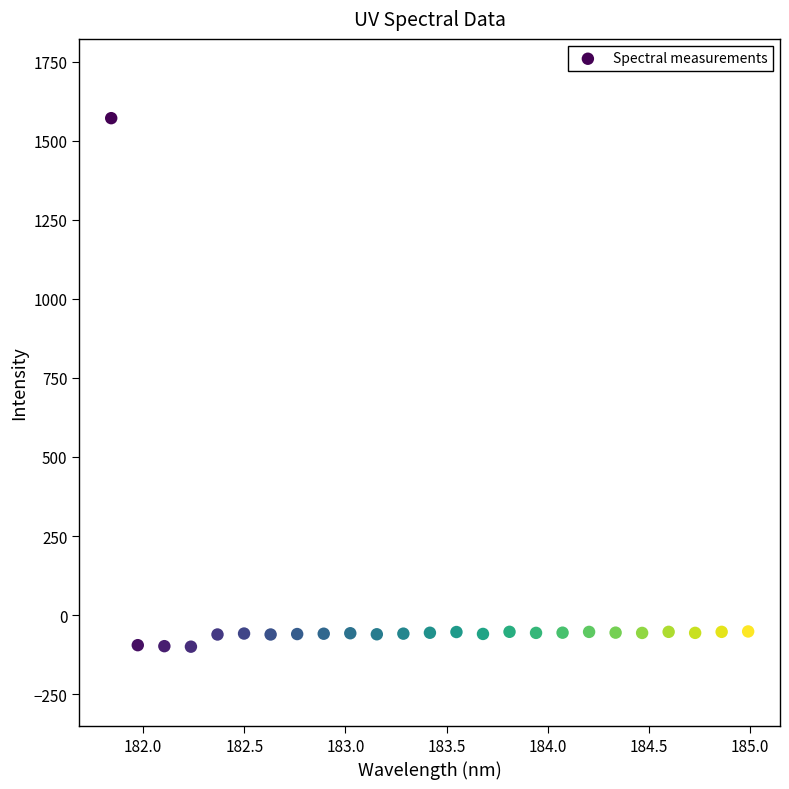

What is the range of X values (max minus min)?

3.1